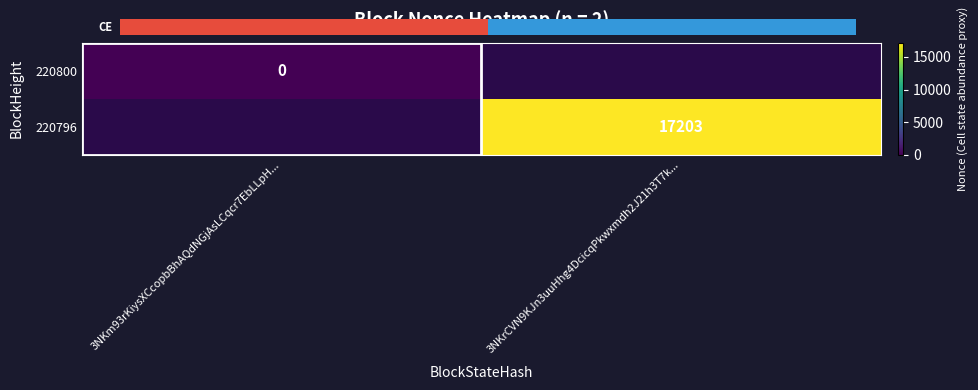

The value of 220796 at 3NKrCVN9KJn3uuHhg4DcicqPkwxmdh2J21h3T7k... is 17203. True or false?

True